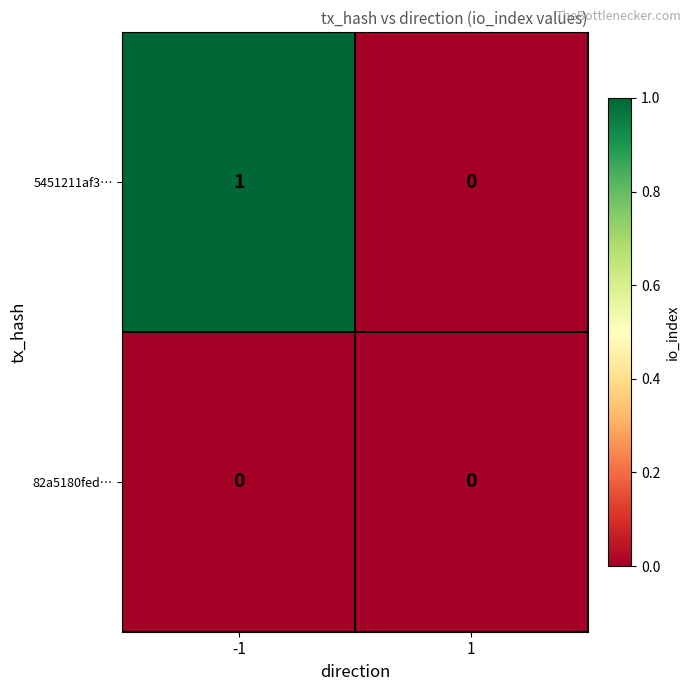

Is the value of 5451211af3… at -1 greater than the value of 82a5180fed… at -1?

Yes